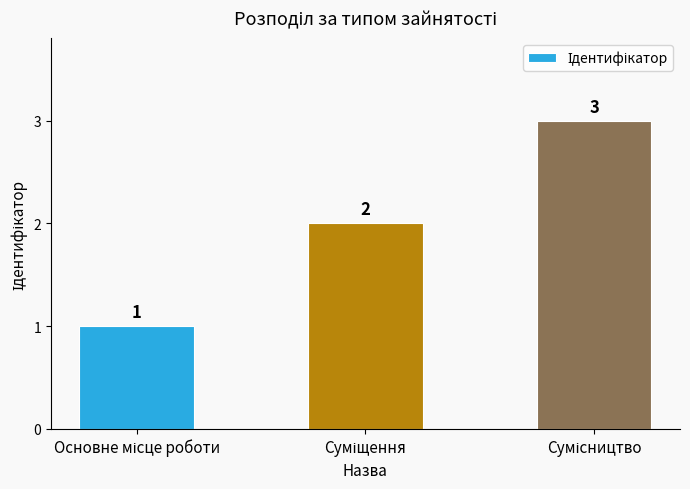

What is the maximum value shown in the chart?

3